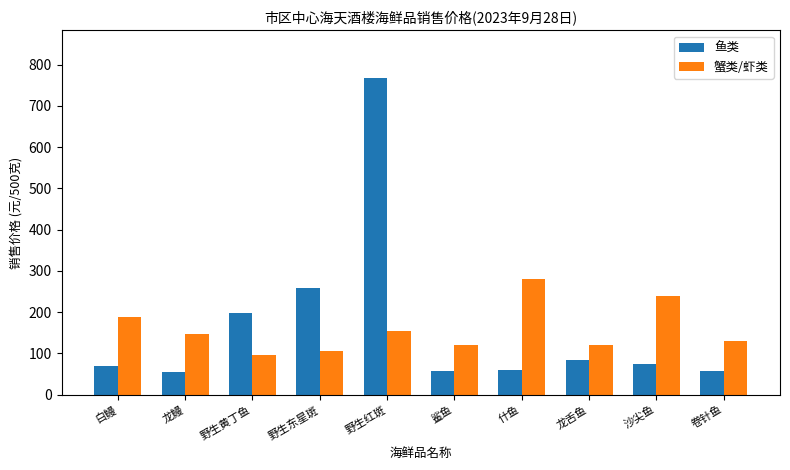

Where is 鱼类 nearest to the value 411?

野生东星斑